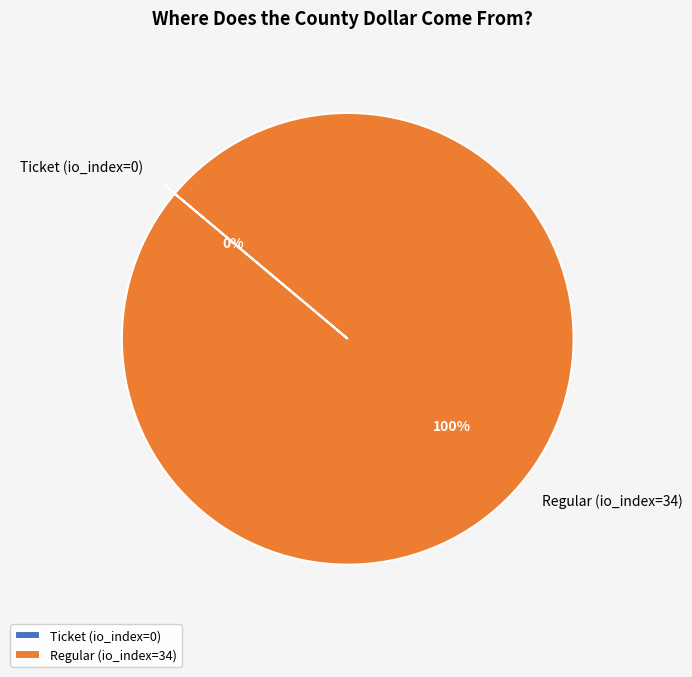

To the nearest percent, what portion does Regular (io_index=34) represent?

100%